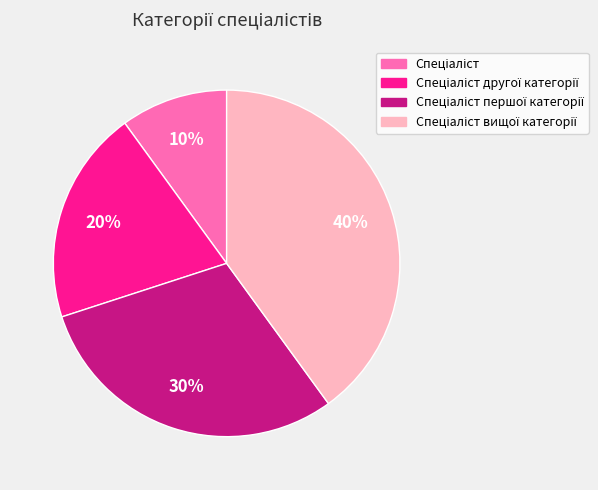

Is there a majority slice in this chart?

No